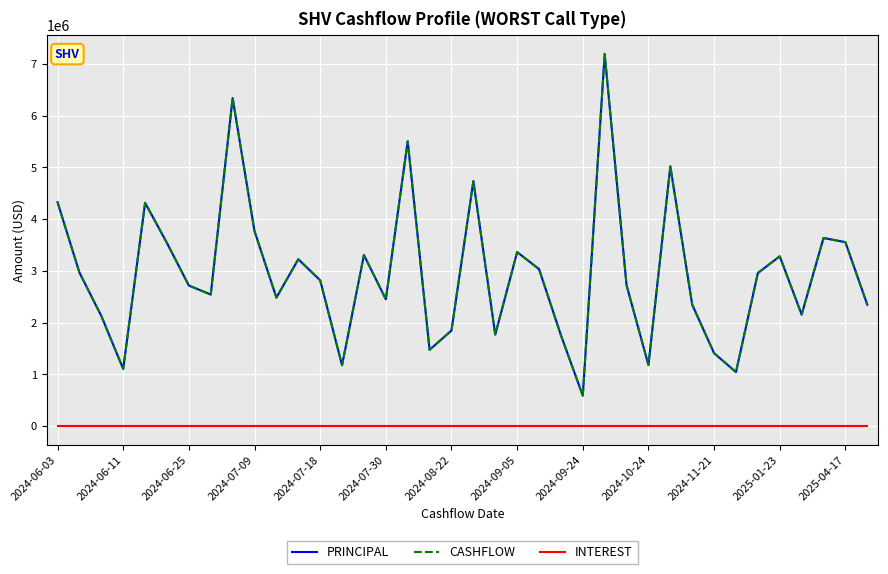

True or false: INTEREST and CASHFLOW cross at least once.

False